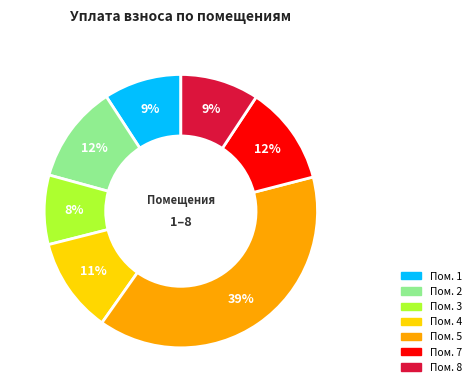

To the nearest percent, what is the average slice percentage?

14%